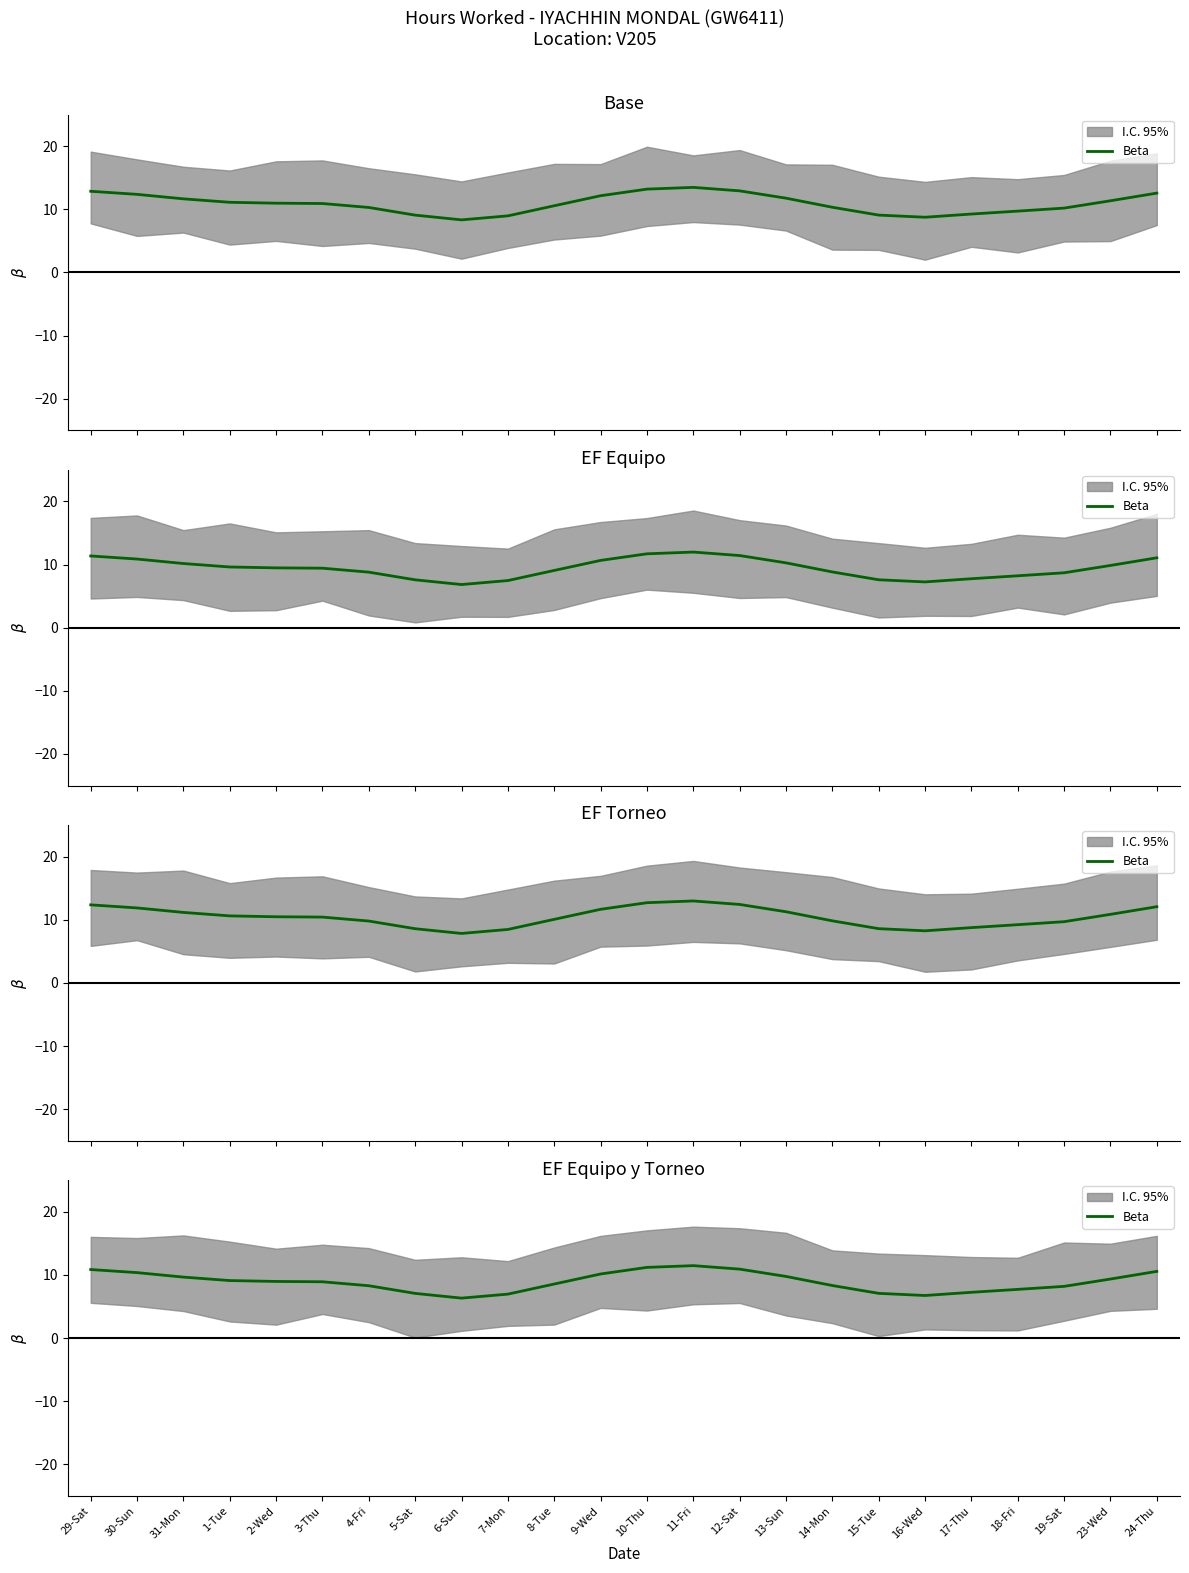

Where is the data nearest to the value 8?

19-Sat